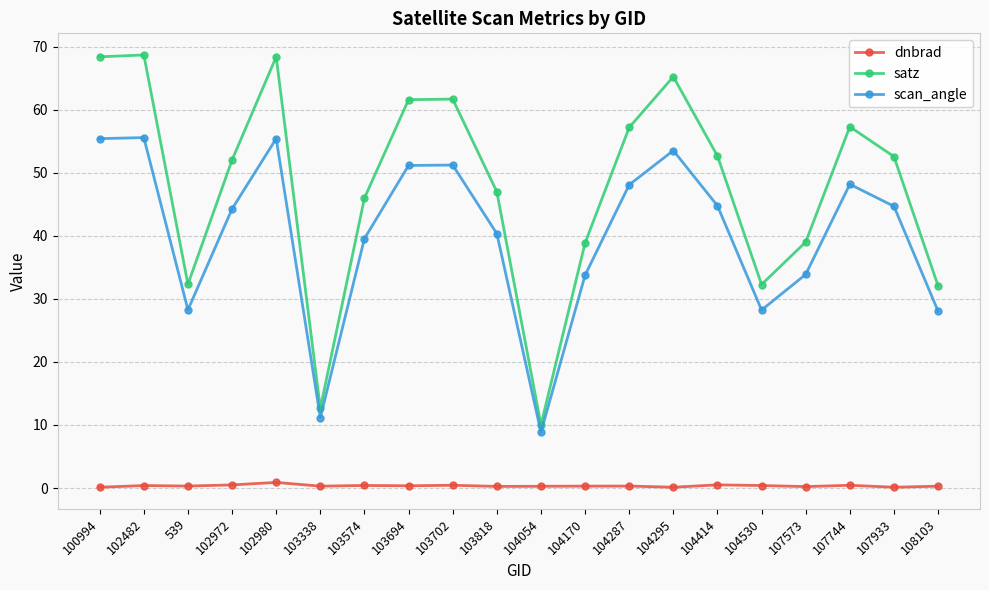

Is the value of satz at 103818 greater than the value of scan_angle at 104287?

No